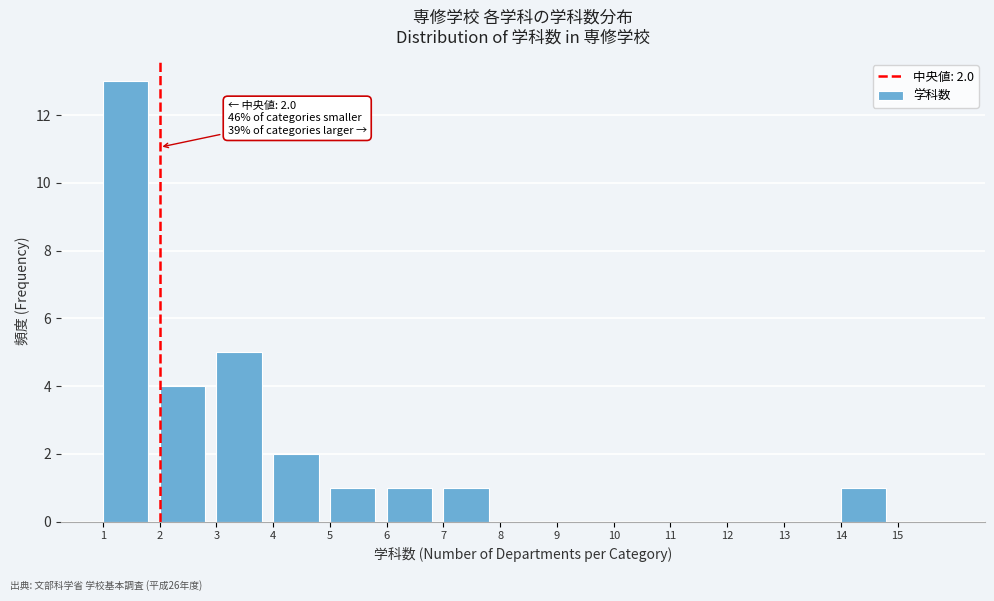

Over which range of the x-axis is the bar tallest?

1 to 2